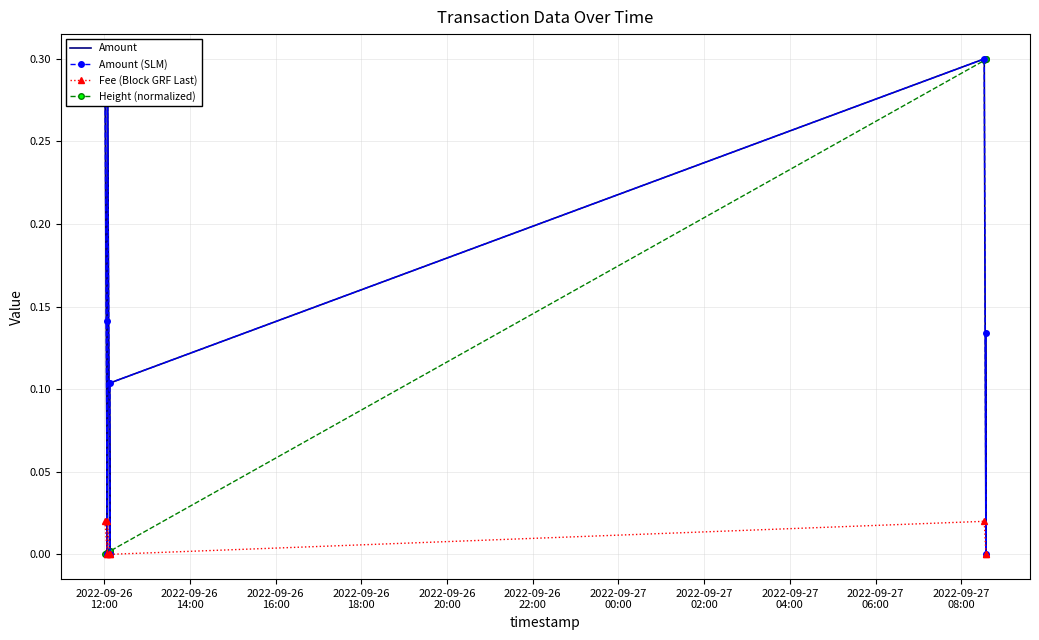

What is the label of the 1st point from the left?

2022-09-26
12:00